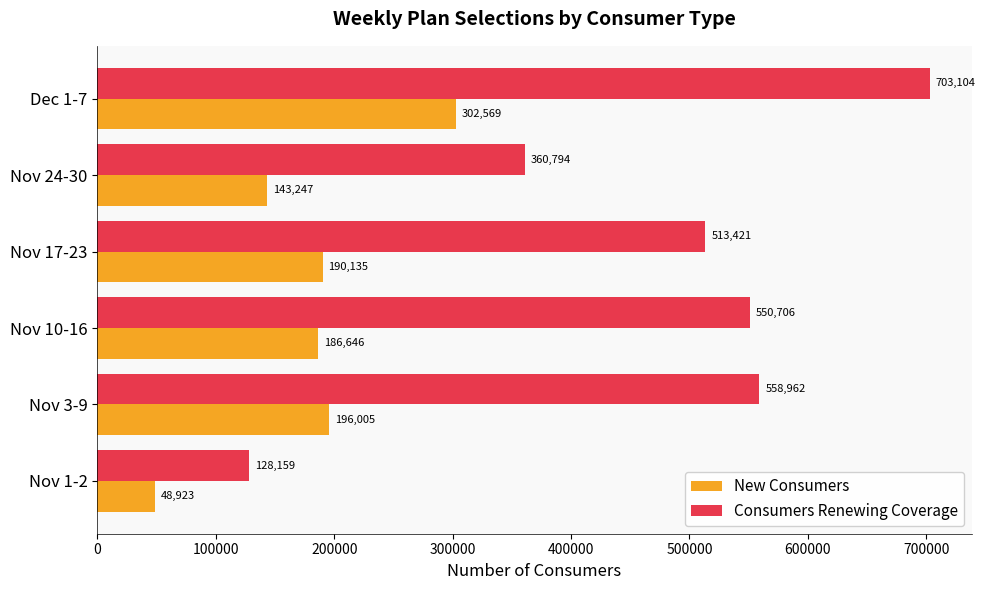

Rank the series by their average value, from lowest to highest.

New Consumers, Consumers Renewing Coverage